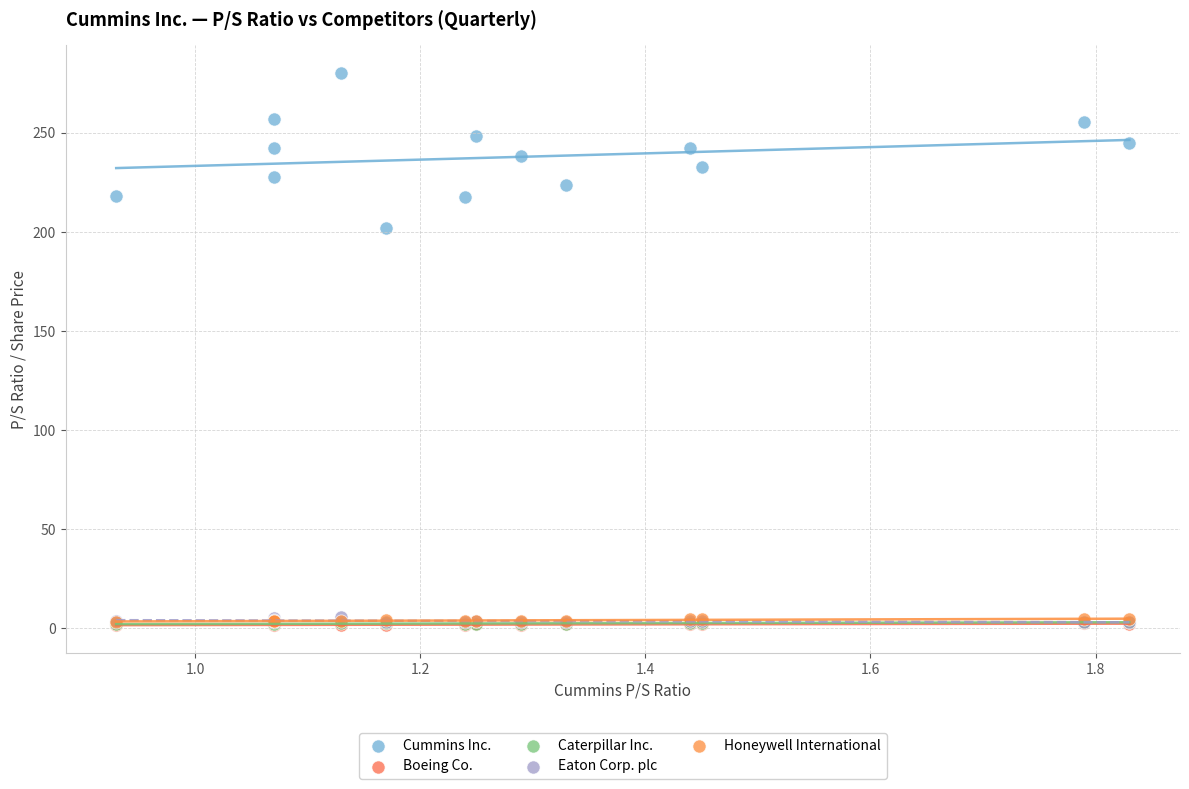

What are all the series names shown in the legend?

Cummins Inc., Boeing Co., Caterpillar Inc., Eaton Corp. plc, Honeywell International